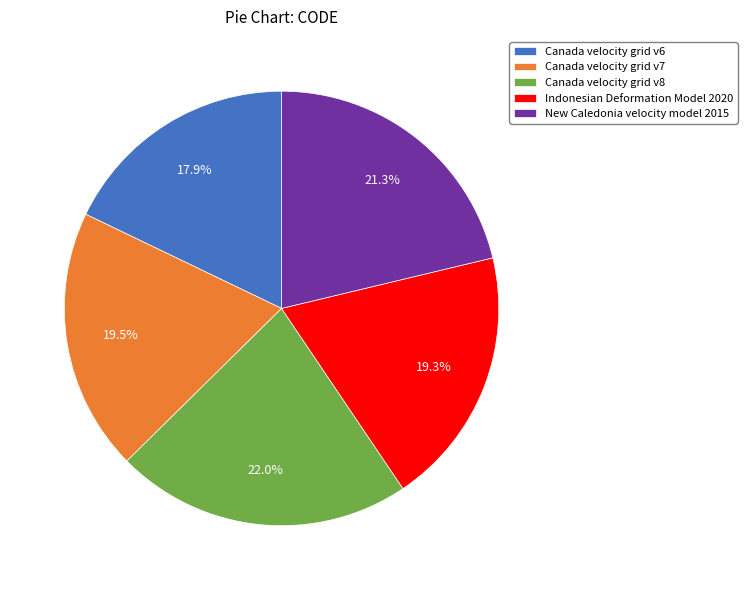

Count the number of slices in the pie.

5